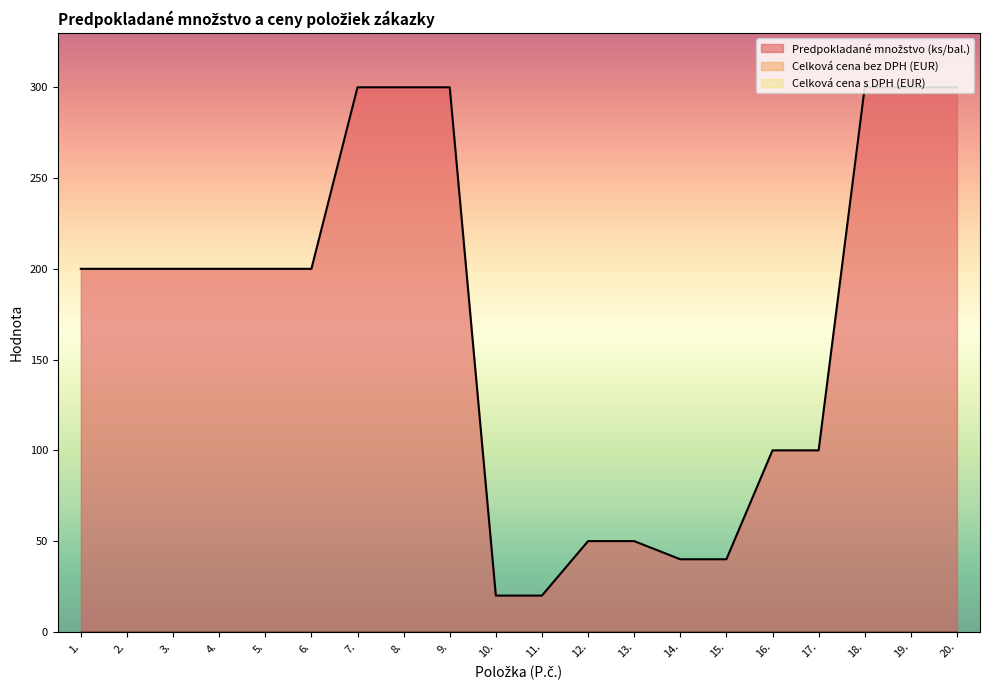

Does the chart have visible grid lines?

No